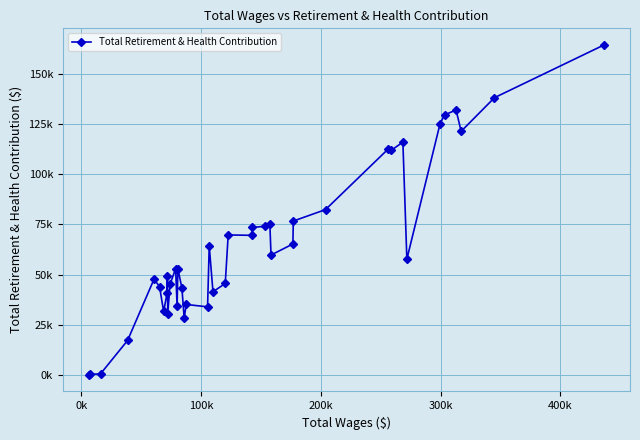

How many lines are shown in the chart?

1